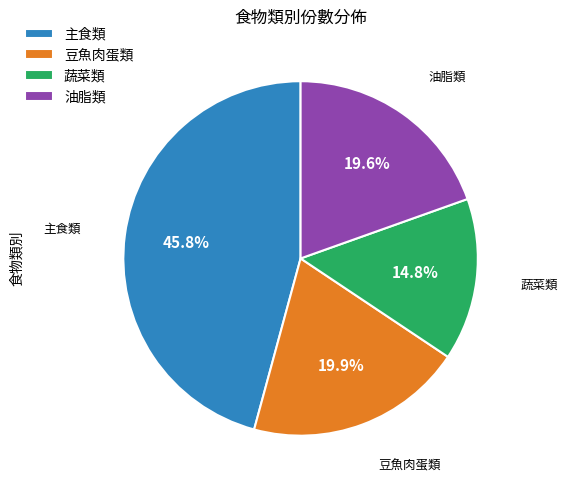

Is there a majority slice in this chart?

No